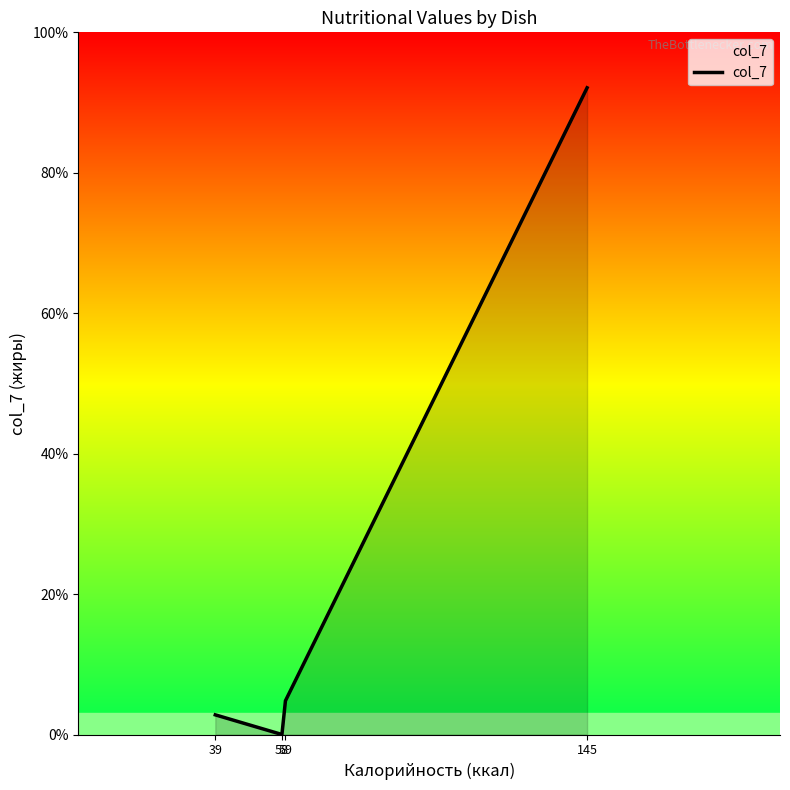

What is the sum of the values at 145 and 39?

9.5